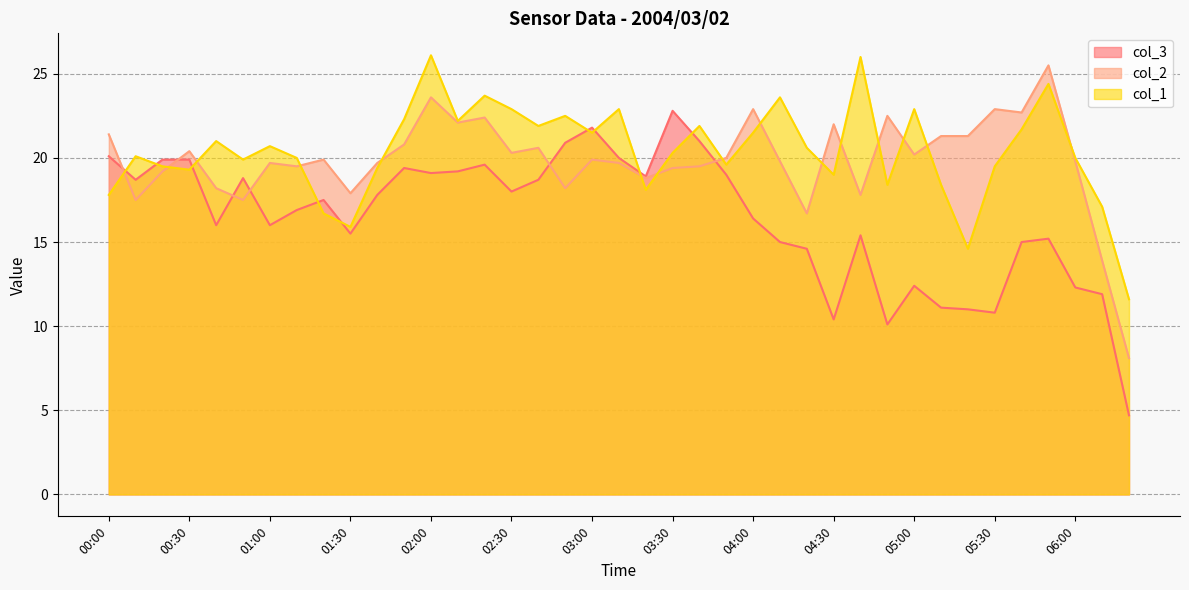

At which label does col_1 reach its peak?

02:00